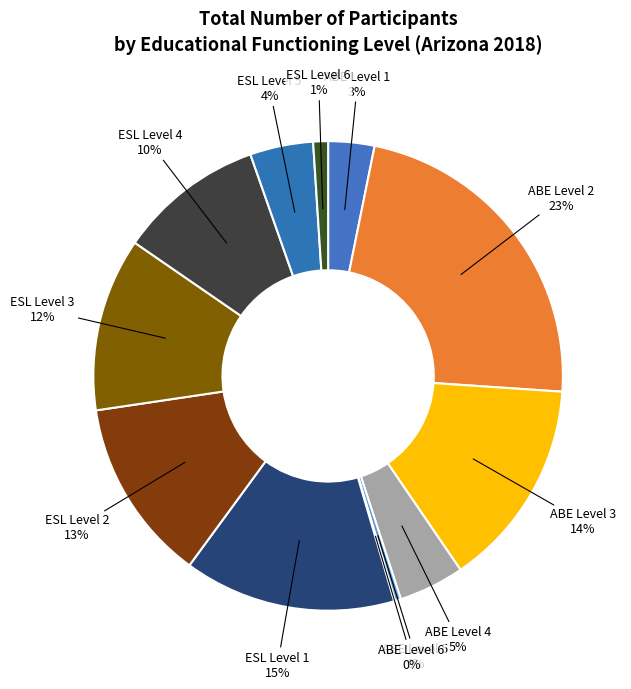

Combined, do ESL Level 4 and ESL Level 1 account for over 50%?

No